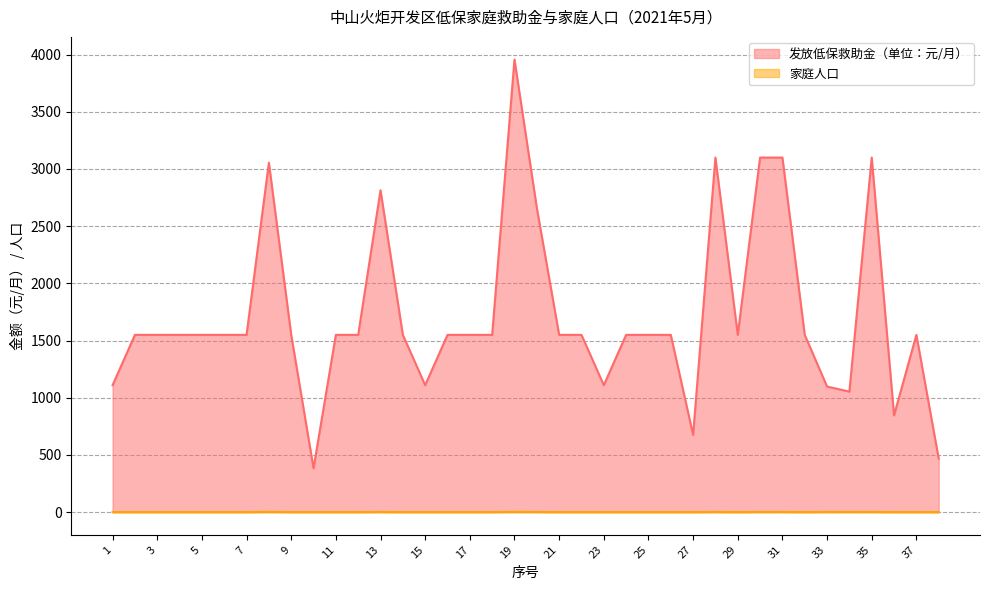

Count the number of categories in the chart.

38